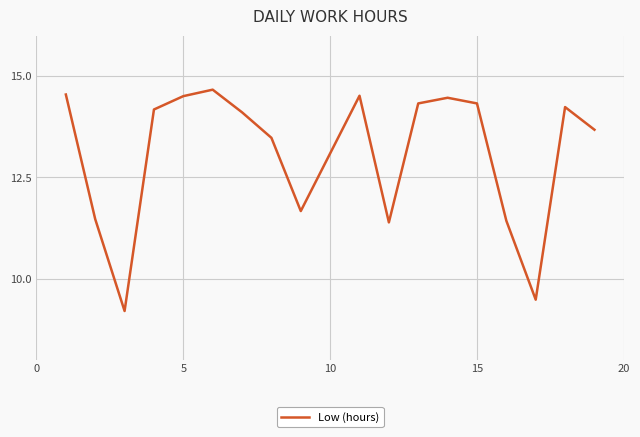

What is the greatest value displayed?

14.7